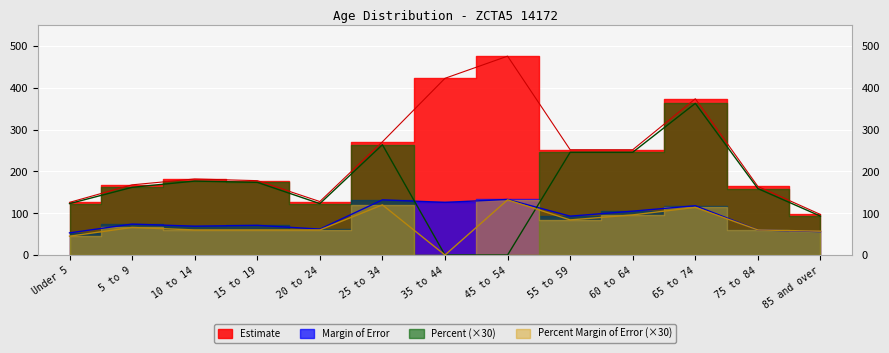

True or false: Estimate has more than 2 points higher than both neighbors.

True